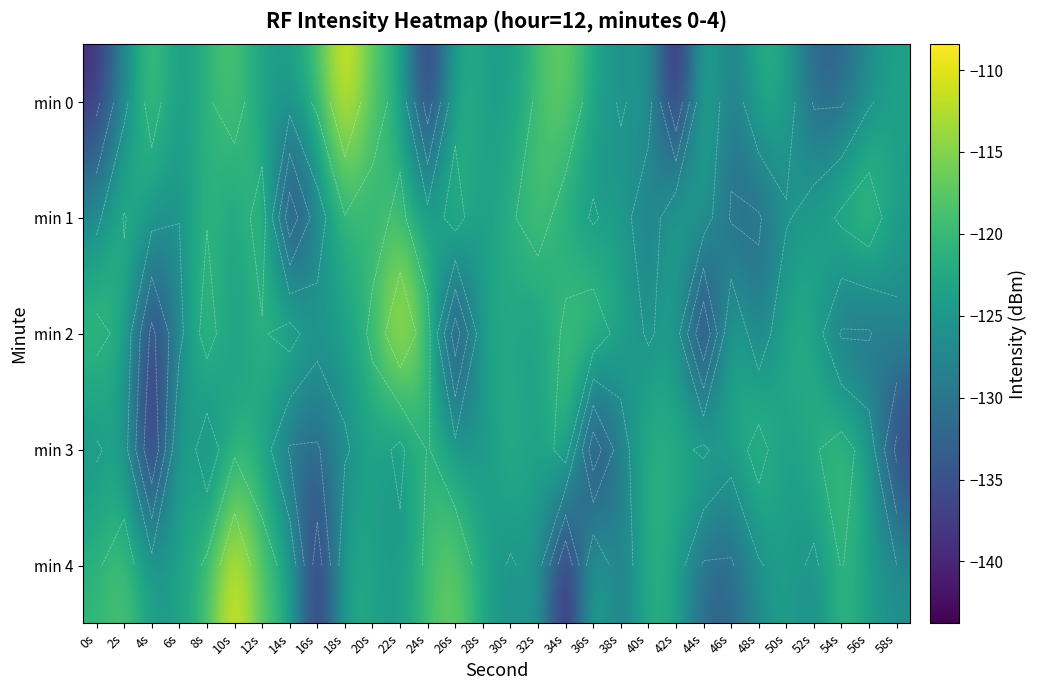

What is the sum of all min 1 values?

-3715.7